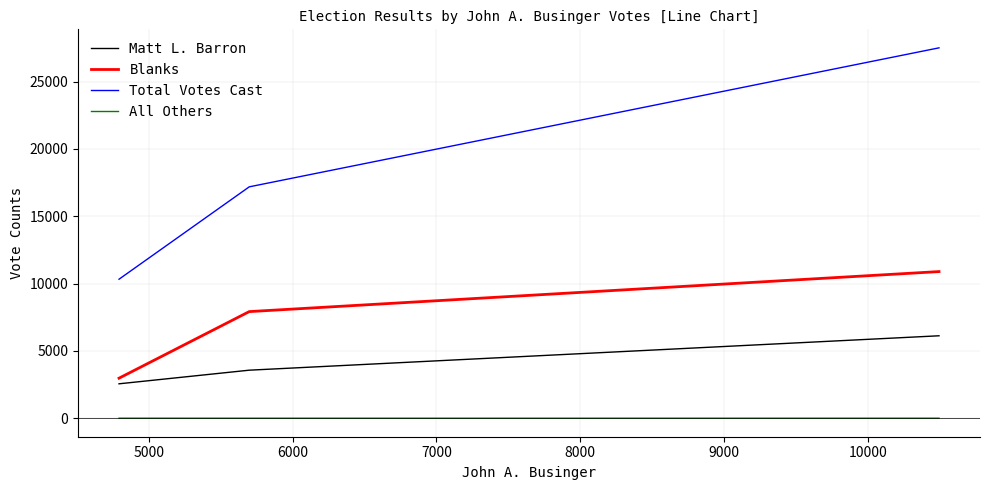

Which series has the largest total across all categories?

Total Votes Cast